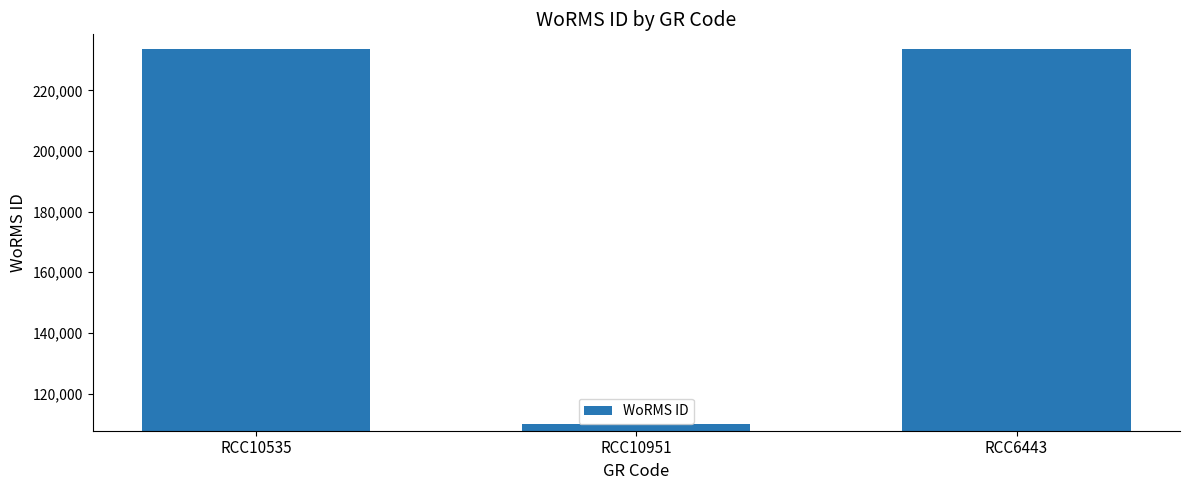

What is the difference between the maximum and minimum values?

123895